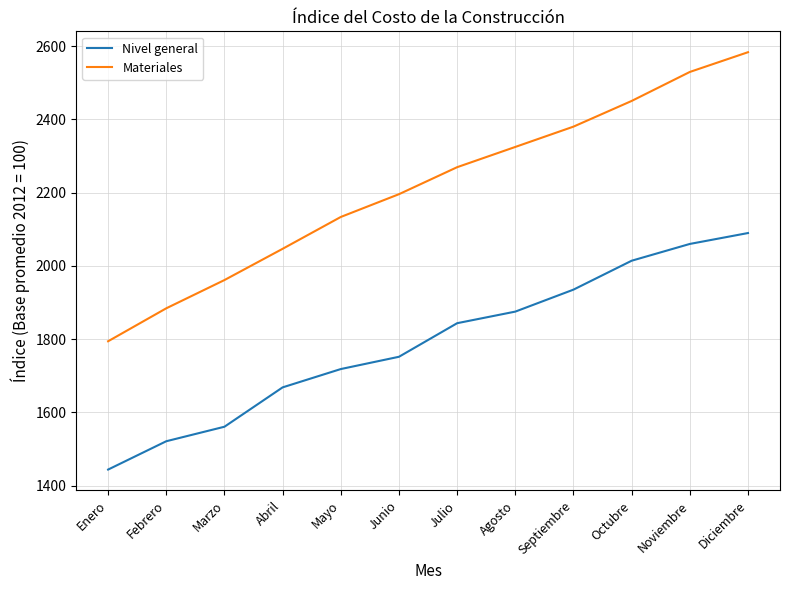

What is the difference between the highest and lowest values at Julio?

426.1